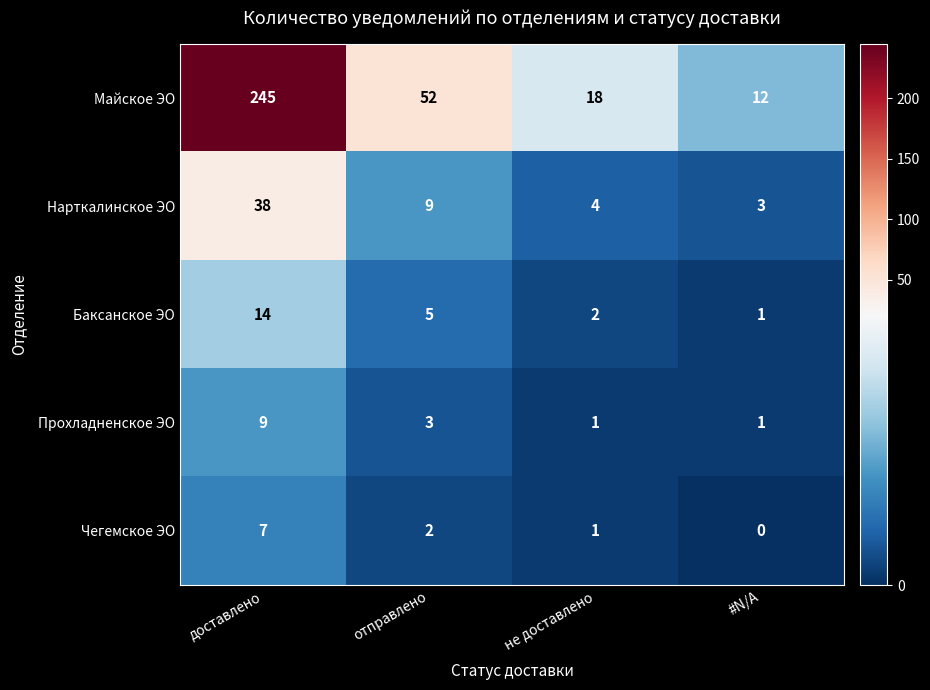

How many Чегемское ЭО values are between 1 and 7?

3